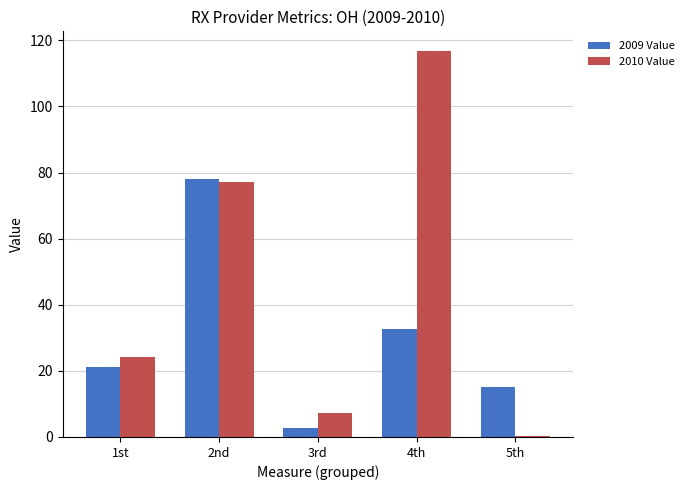

Which series has the largest range (max minus min)?

2010 Value